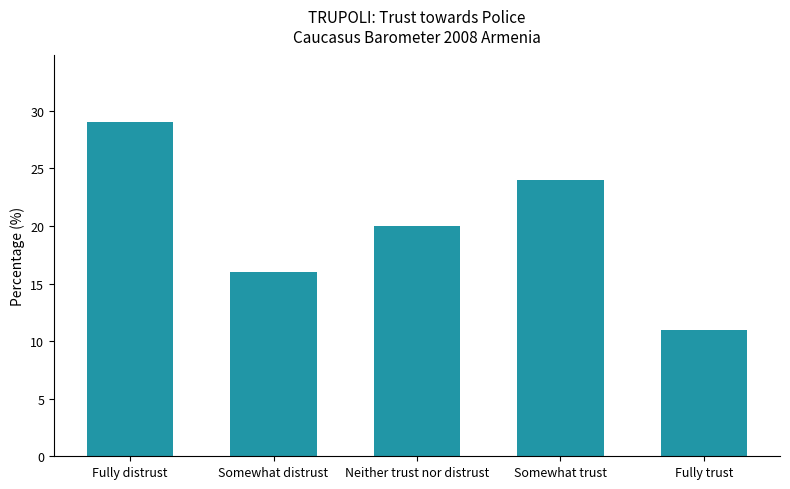

Does the chart contain any negative values?

No